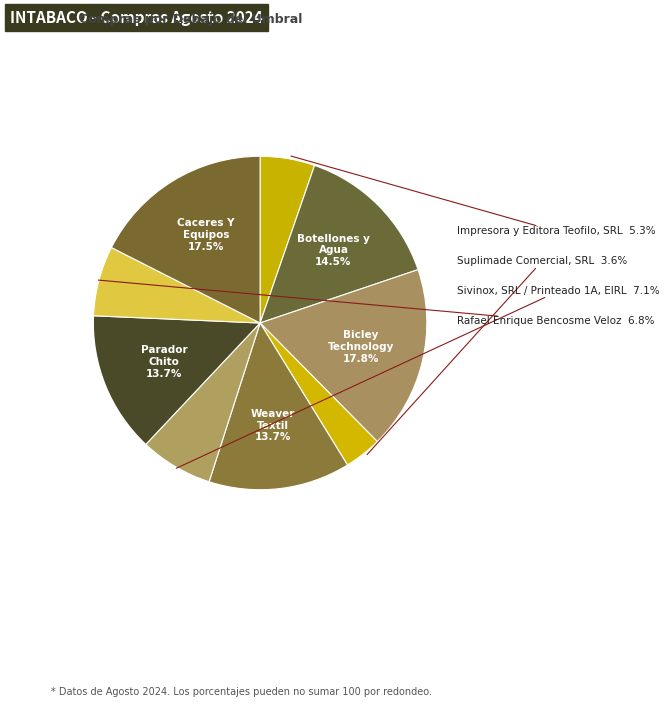

Count the number of slices in the pie.

9